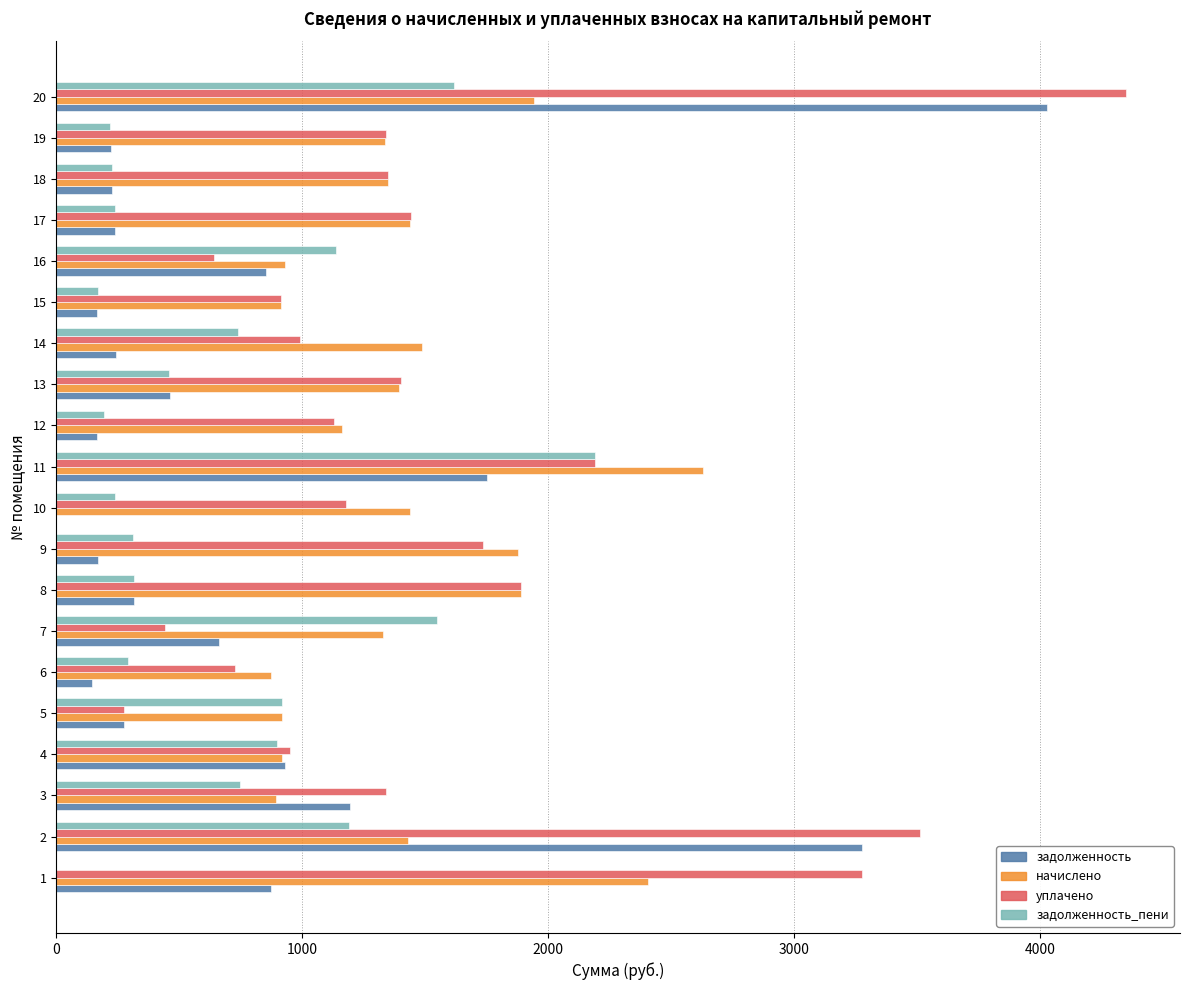

What are all the series names shown in the legend?

задолженность, начислено, уплачено, задолженность_пени